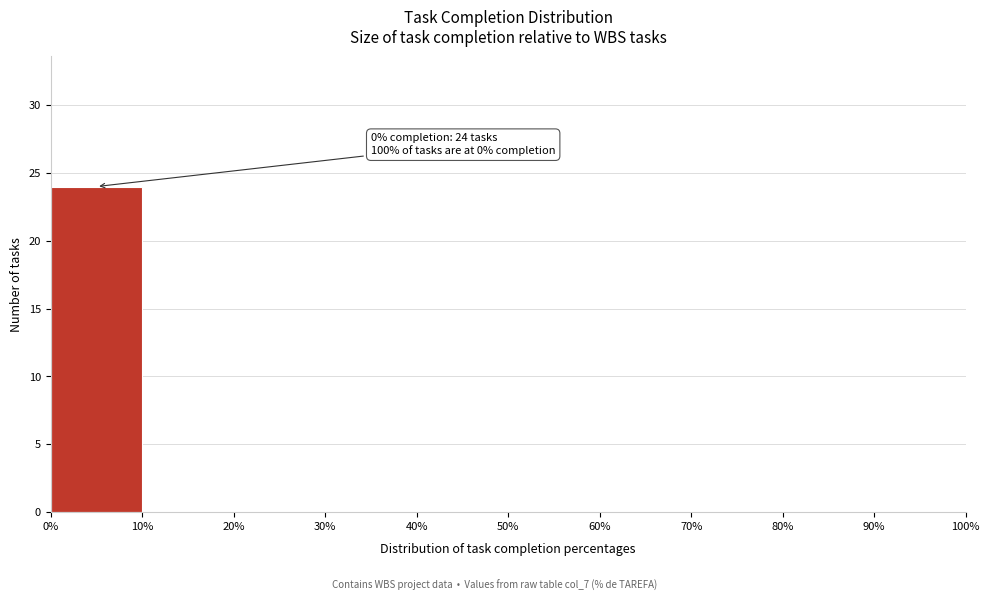

Over which range of the x-axis is the bar tallest?

0% to 10%